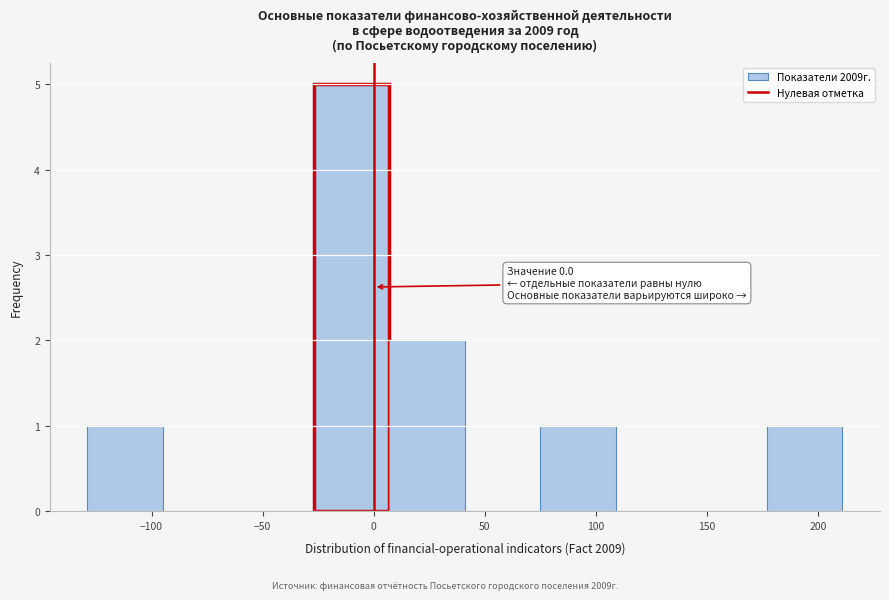

Which range on the x-axis has the tallest bar?

-25 to 5